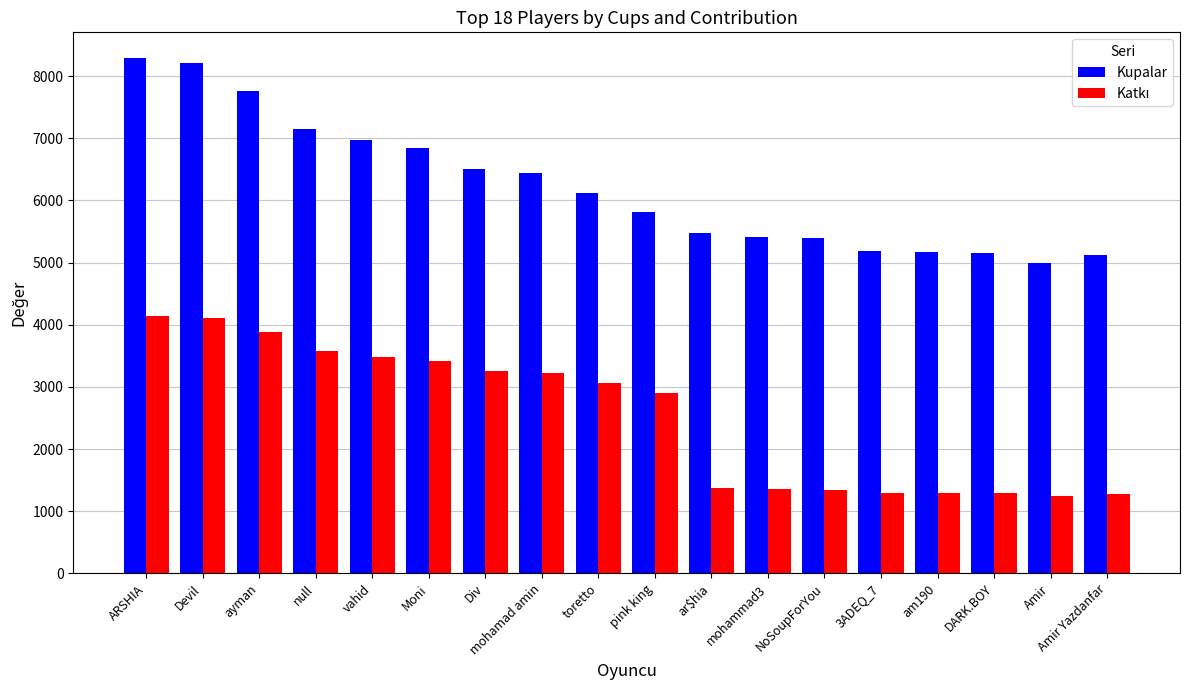

Is it true that Kupalar equals 8290 at ARSHIA?

True